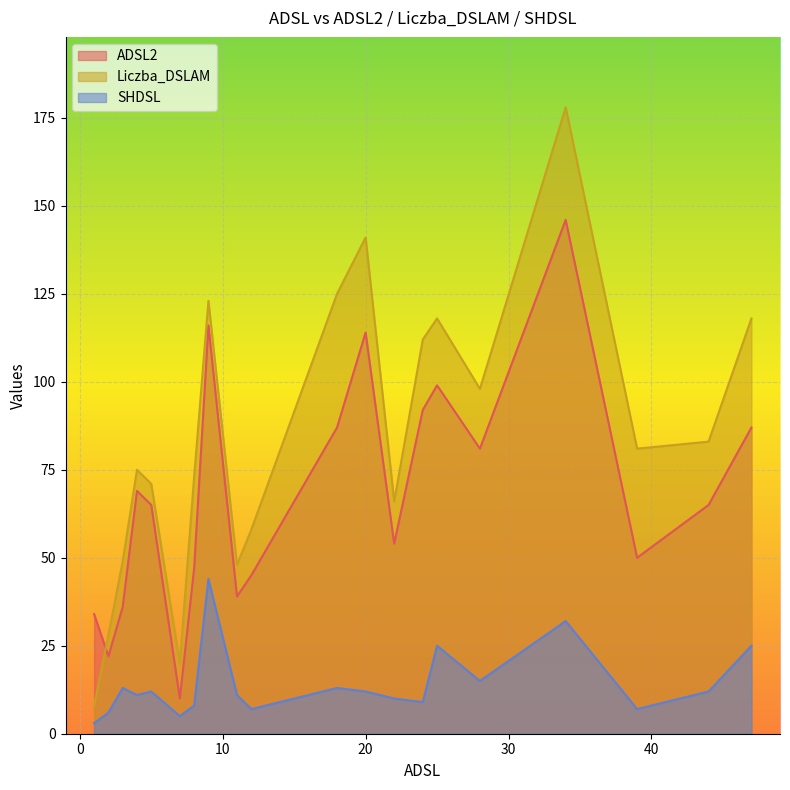

At which category is the sum across all series the highest?

34